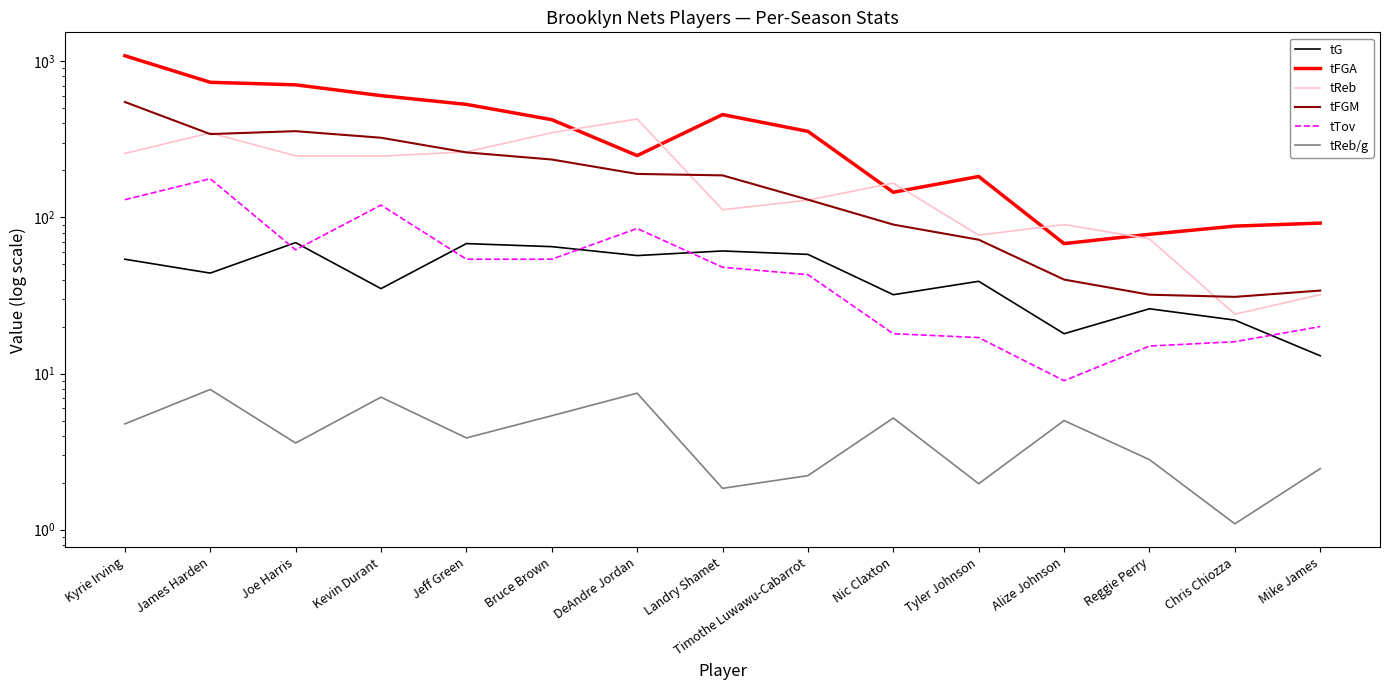

What is the difference between the maximum and second lowest values in the tTov series?

162.0